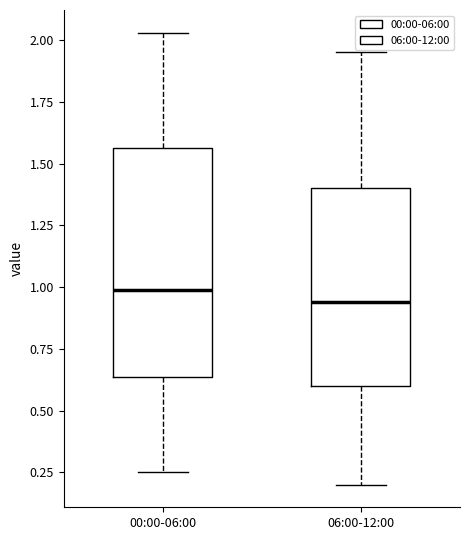

Reading left to right, read every box against the y-axis: the position of its median line, the range the box covers, and the ends of its whiskers. The values are not printed on the chart, so give them approximately, as read against the axis.

00:00-06:00: median 1.00, box 0.65 to 1.55, whiskers 0.25 to 2.05
06:00-12:00: median 0.95, box 0.60 to 1.40, whiskers 0.20 to 1.95